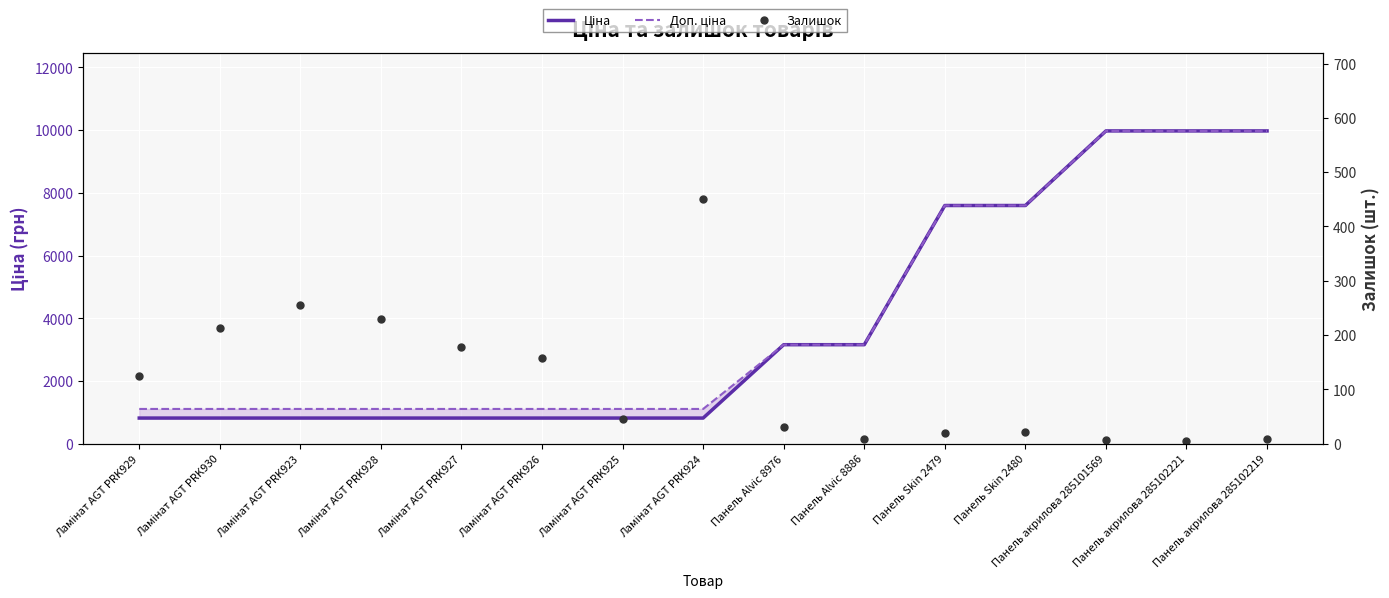

True or false: Залишок has more than 2 interior local peaks.

True